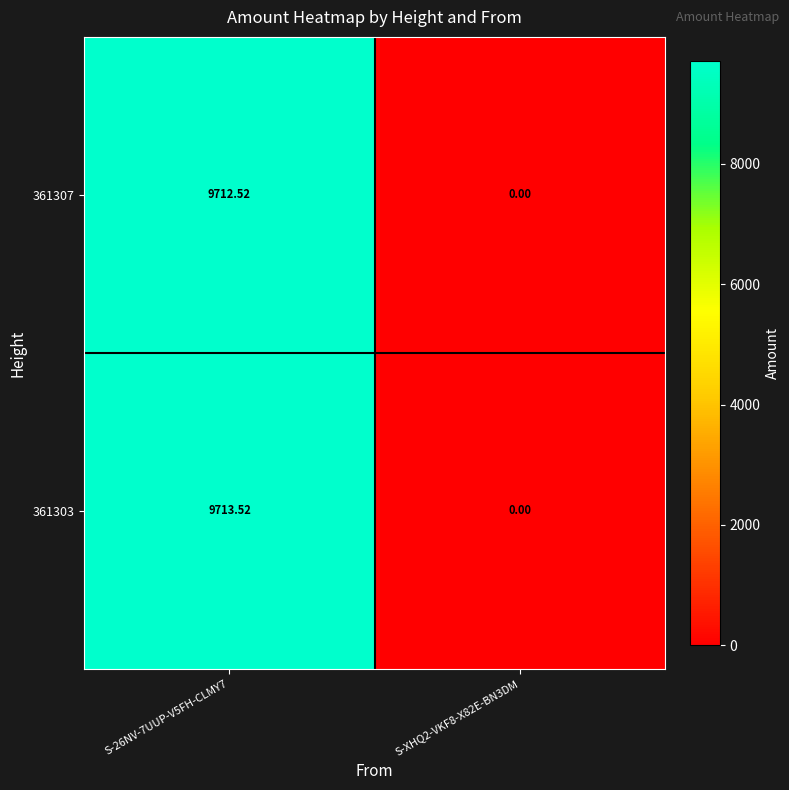

Is the value of 361307 at S-XHQ2-VKF8-X82E-BN3DM greater than the value of 361303 at S-26NV-7UUP-V5FH-CLMY7?

No